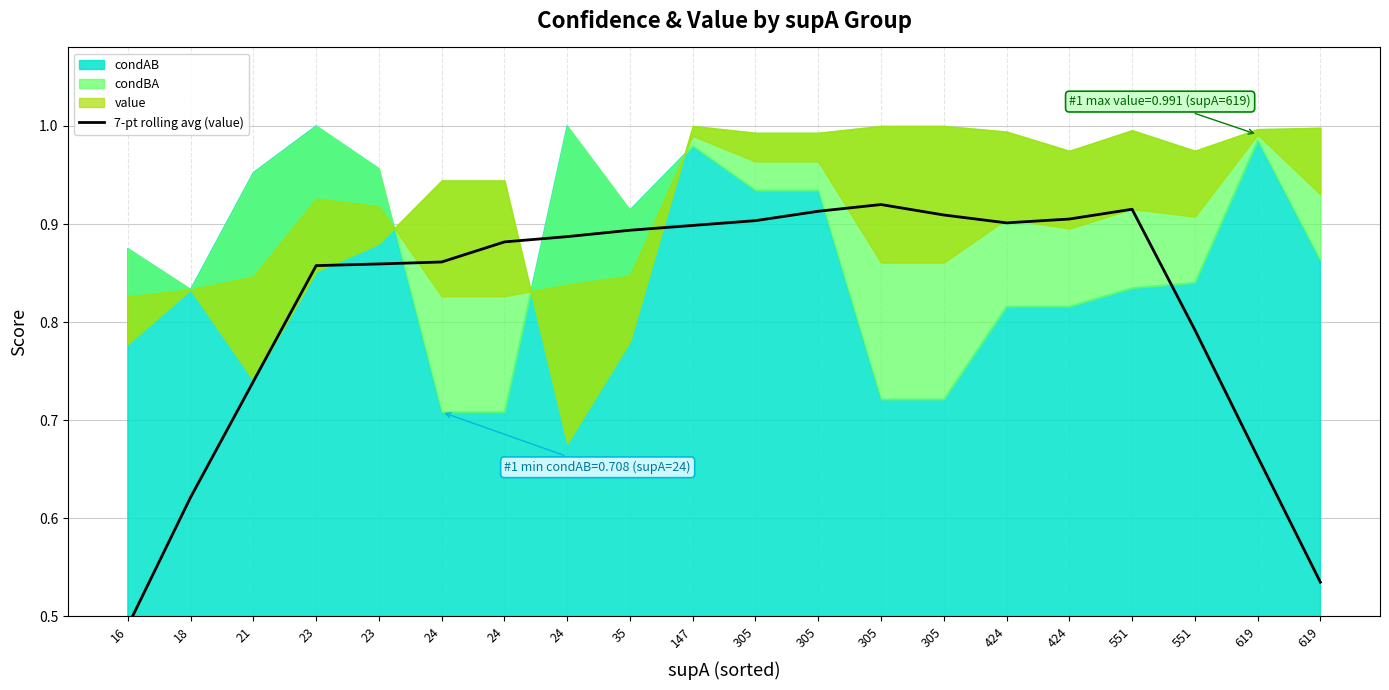

Reading left to right, transcribe all the data shown in this chart.

0.5	0.6	0.7	0.9	0.9	0.9	0.9	0.9	0.9	0.9	0.9	0.9	0.9	0.9	0.9	0.9	0.9	0.8	0.7	0.5